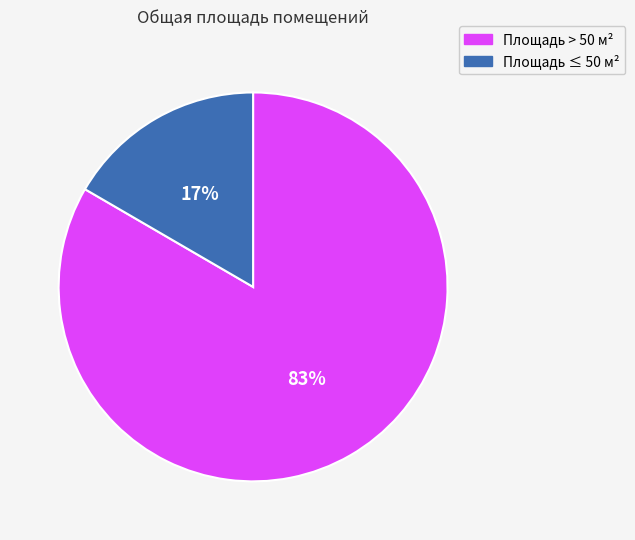

Which has a higher value, Площадь > 50 м² or Площадь ≤ 50 м²?

Площадь > 50 м²